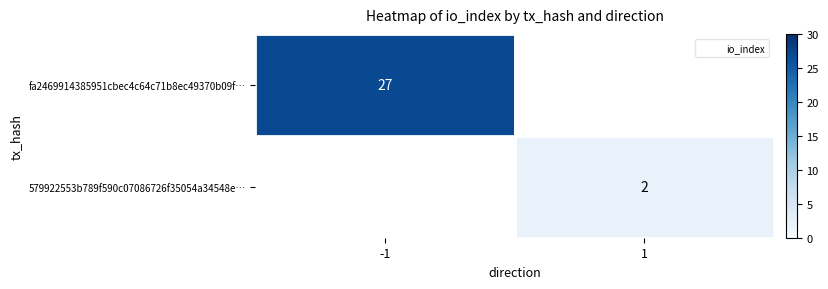

Is the value of fa2469914385951cbec4c64c71b8ec49370b09f… at 1 greater than the value of 579922553b789f590c07086726f35054a34548e… at 1?

No